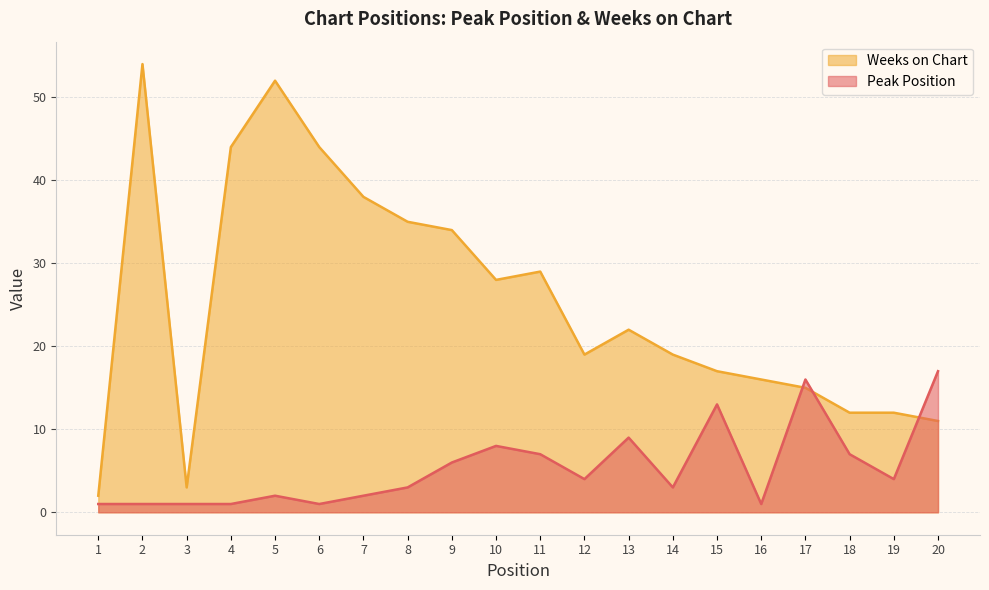

What is the greatest value displayed?

54